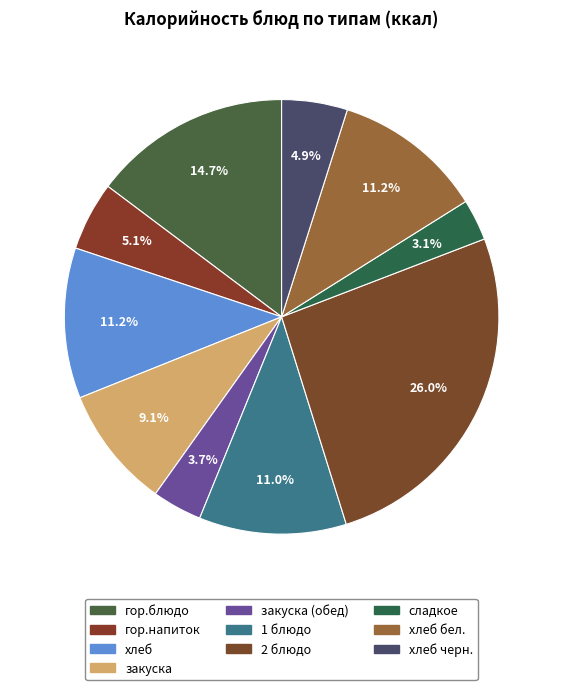

How many slices are in this pie chart?

10